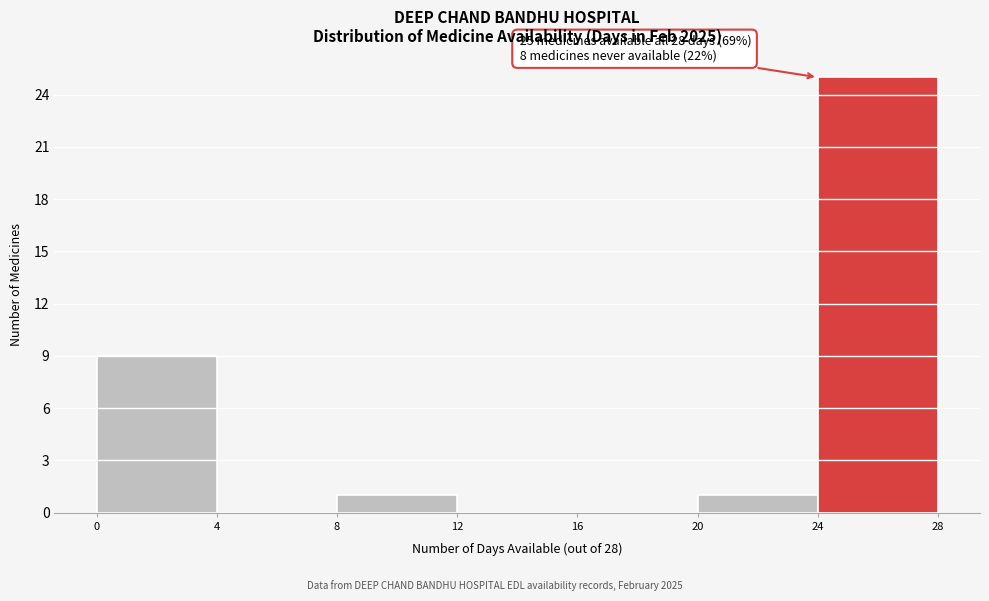

Over which range of the x-axis is the bar tallest?

24 to 28